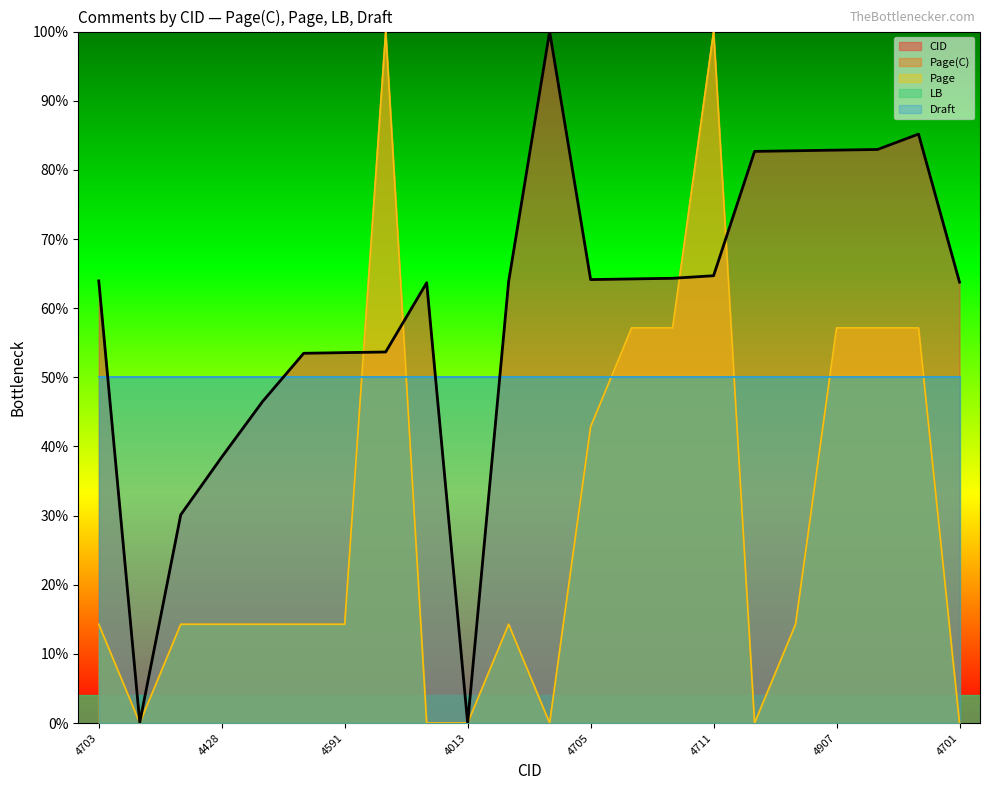

Count the number of categories in the chart.

22